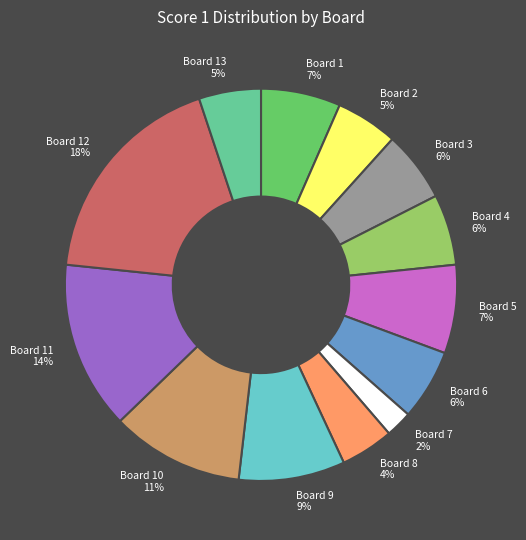

Do Board 1 7% and Board 5 7% together represent more than half of the pie?

No